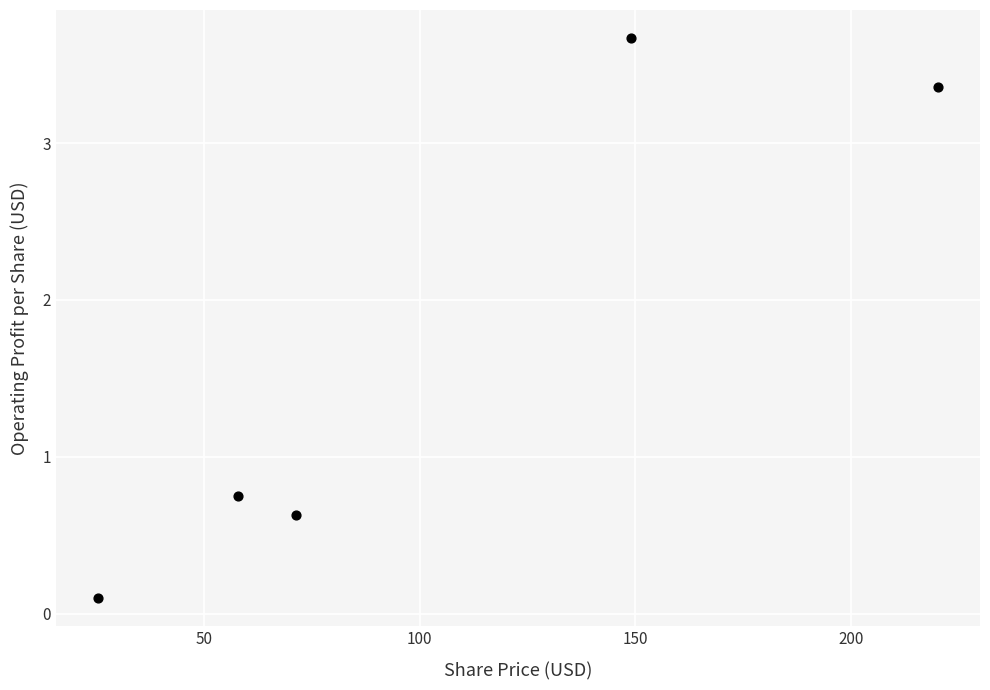

What is the range of Y values (max minus min)?

3.6